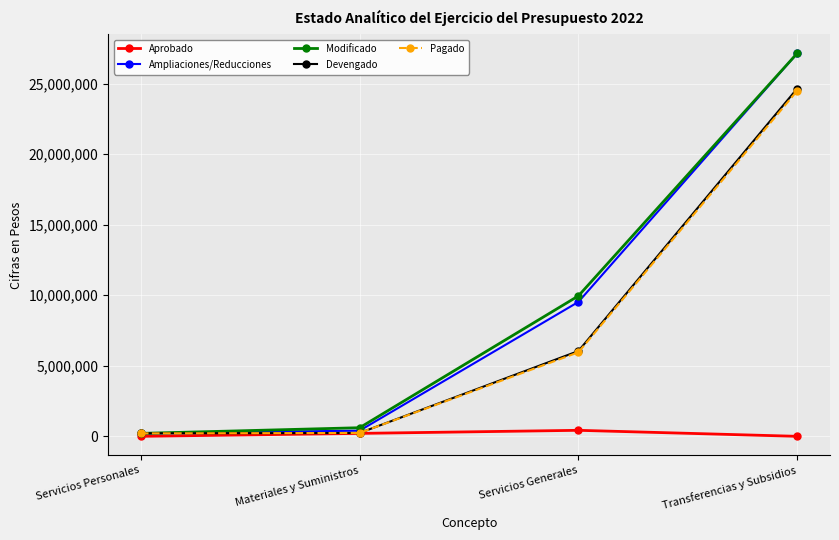

Read the Ampliaciones/Reducciones value at Servicios Generales, to the nearest 10.

9528820